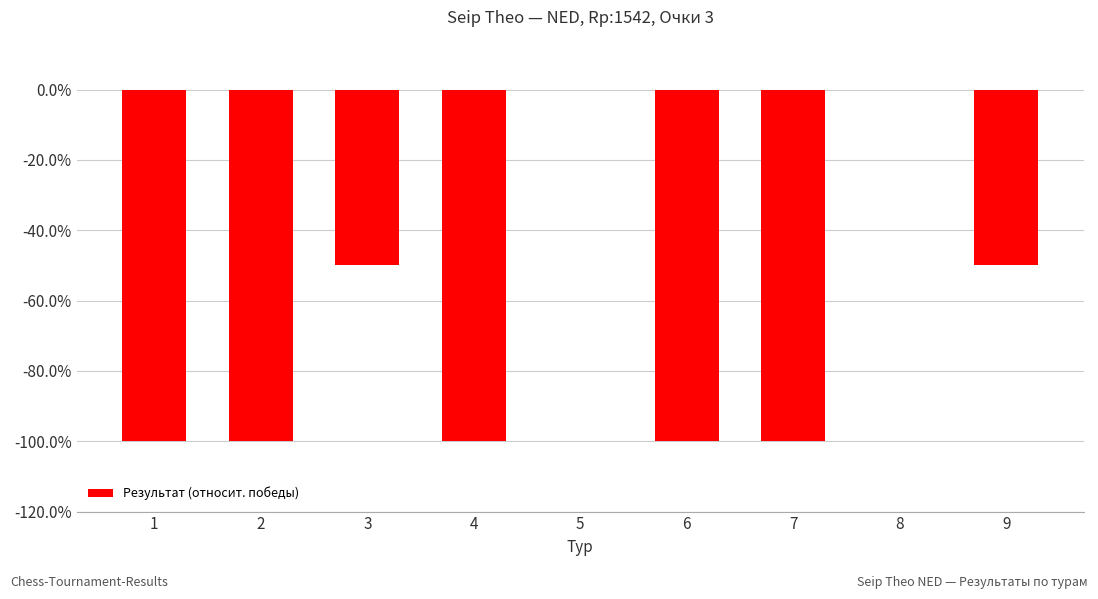

Reading left to right, extract all data points from this chart.

1=-1.0	2=-1.0	3=-0.5	4=-1.0	5=0.0	6=-1.0	7=-1.0	8=0.0	9=-0.5